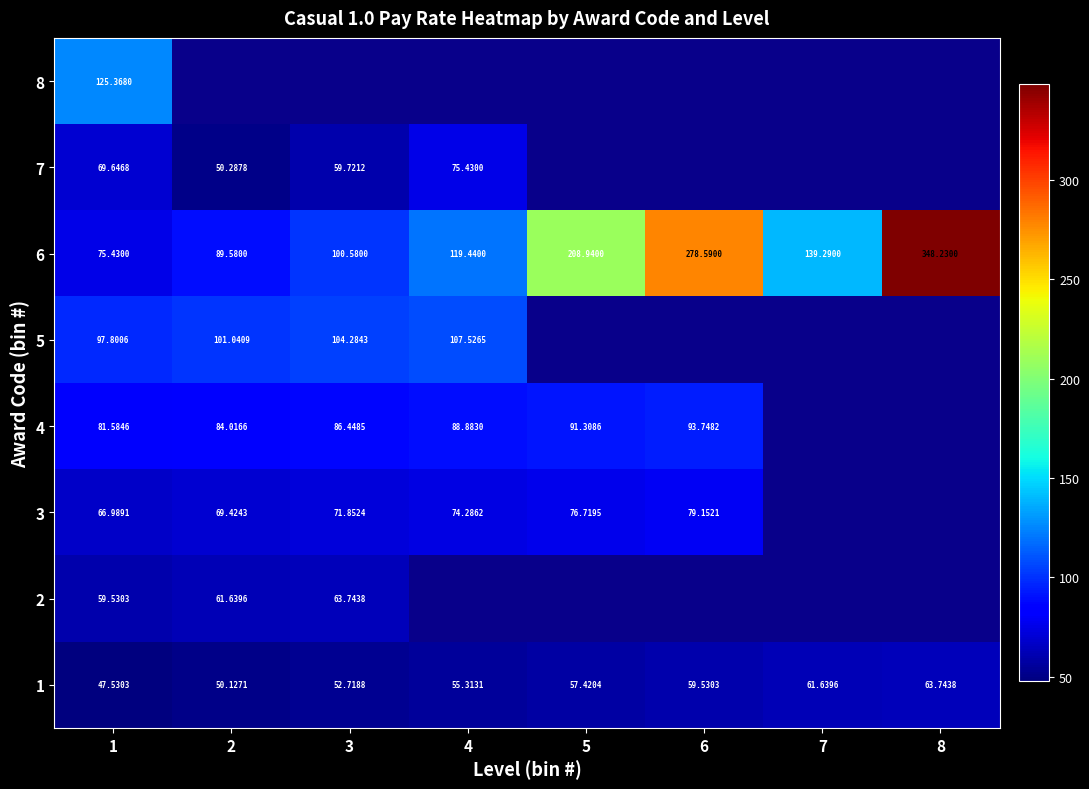

Is it true that 4 equals 88.9 at 4?

True